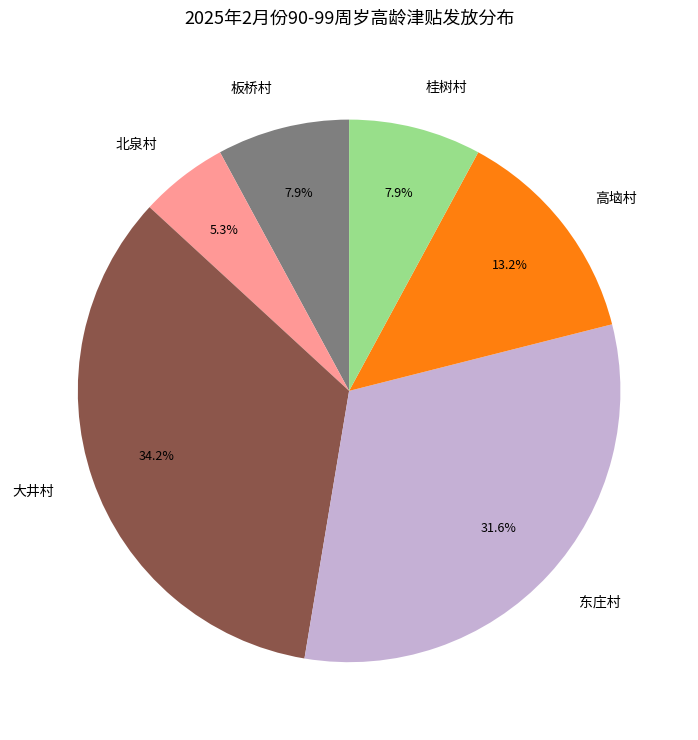

Combined, what portion of the pie is 高垴村 and 板桥村?

21.1%